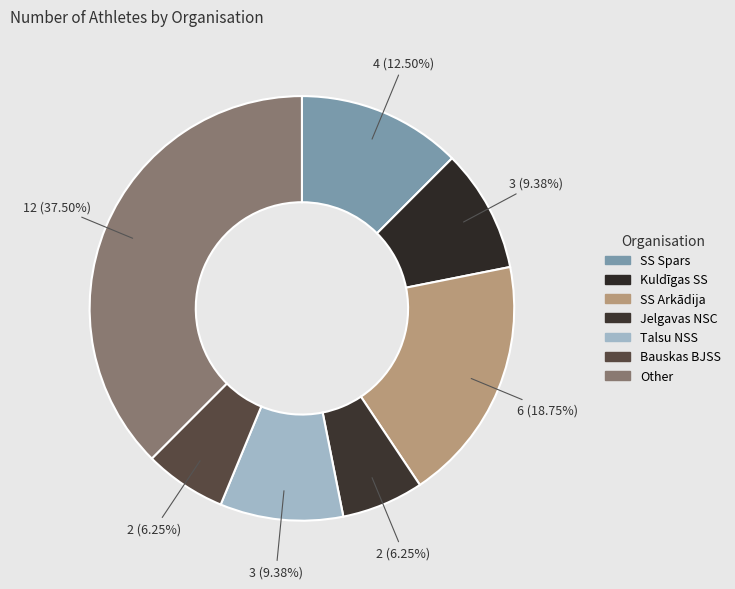

Do Other and SS Arkādija together represent more than half of the pie?

Yes